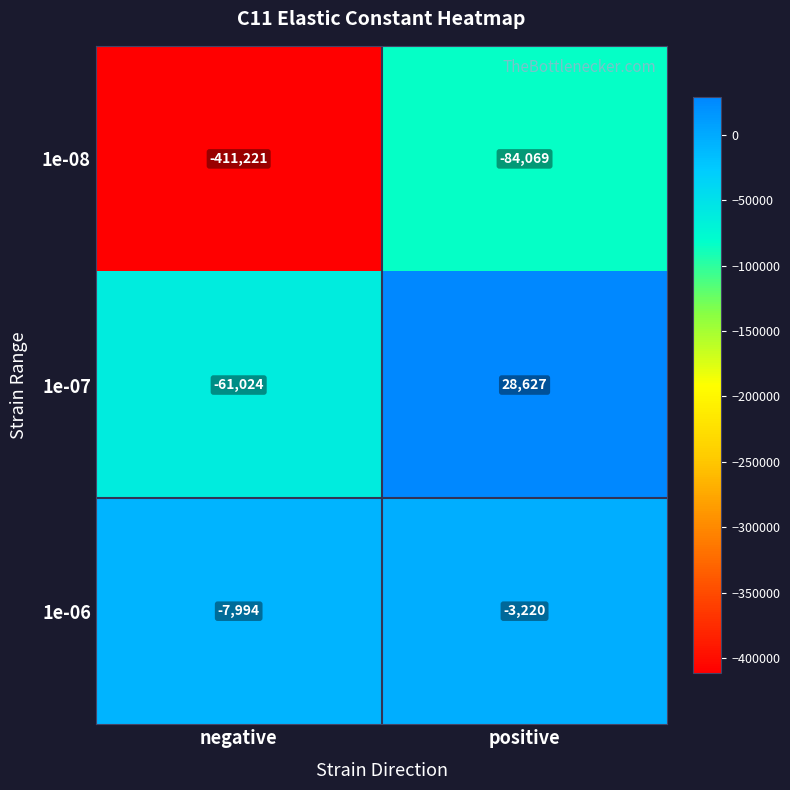

Reading left to right, list all the values displayed in this chart.

1e-08: negative=-411221	positive=-84069
1e-07: negative=-61024	positive=28627
1e-06: negative=-7994	positive=-3220